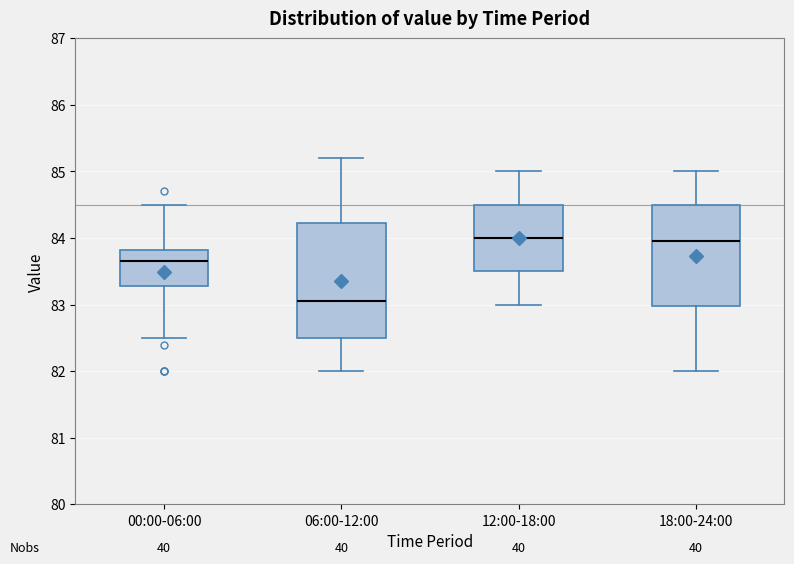

Reading left to right, transcribe this box plot: for each box, give where its median line is, the range the box spans, and where its two whiskers end, as read against the y-axis. The values are not printed on the chart, so give them approximately, as read against the axis.

00:00-06:00: median 83.7, box 83.3 to 83.8, whiskers 82.5 to 84.5
06:00-12:00: median 83.1, box 82.5 to 84.2, whiskers 82.0 to 85.2
12:00-18:00: median 84.0, box 83.5 to 84.5, whiskers 83.0 to 85.0
18:00-24:00: median 84.0, box 83.0 to 84.5, whiskers 82.0 to 85.0